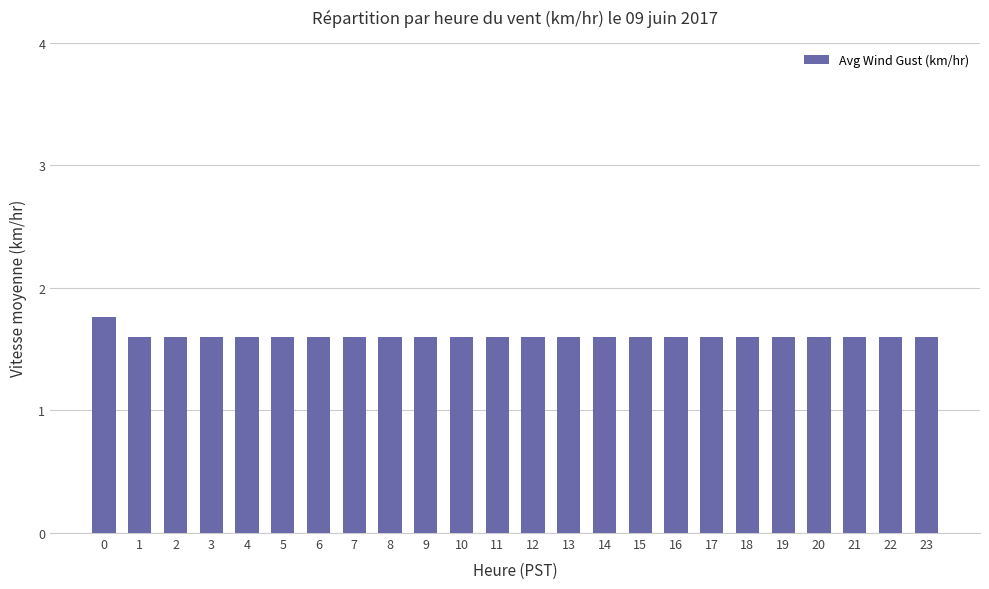

What is the change in value from 0 to 13?

-0.2